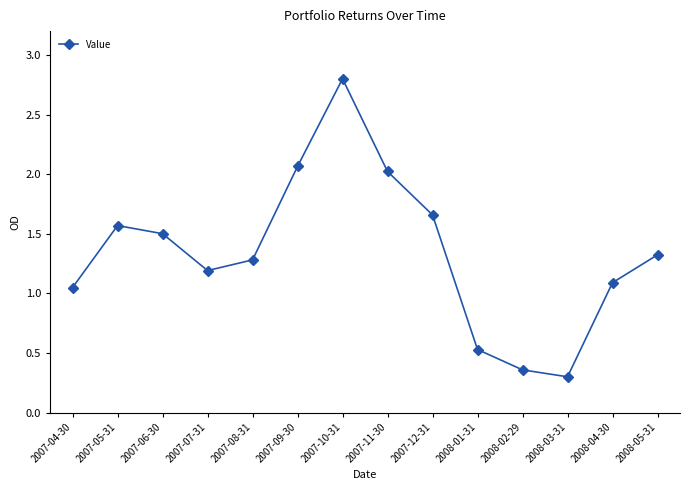

True or false: there are more than 2 points higher than both neighbors.

False